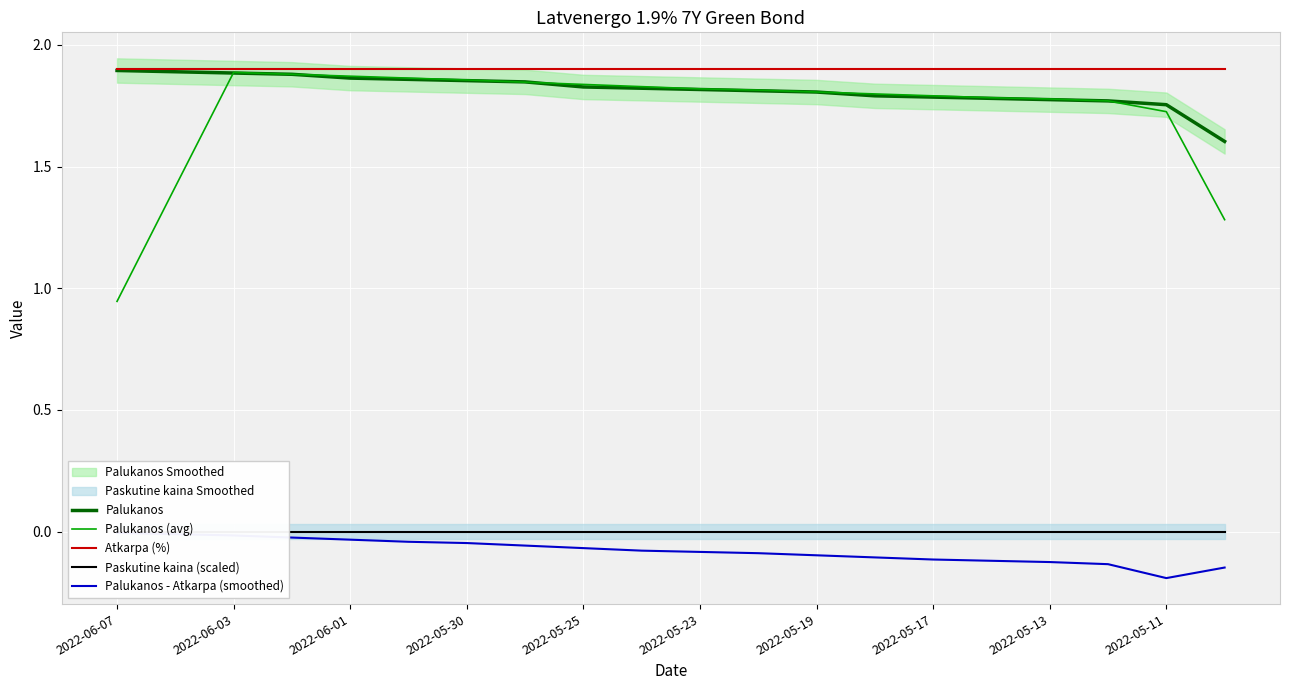

How many distinct data groups are displayed?

5